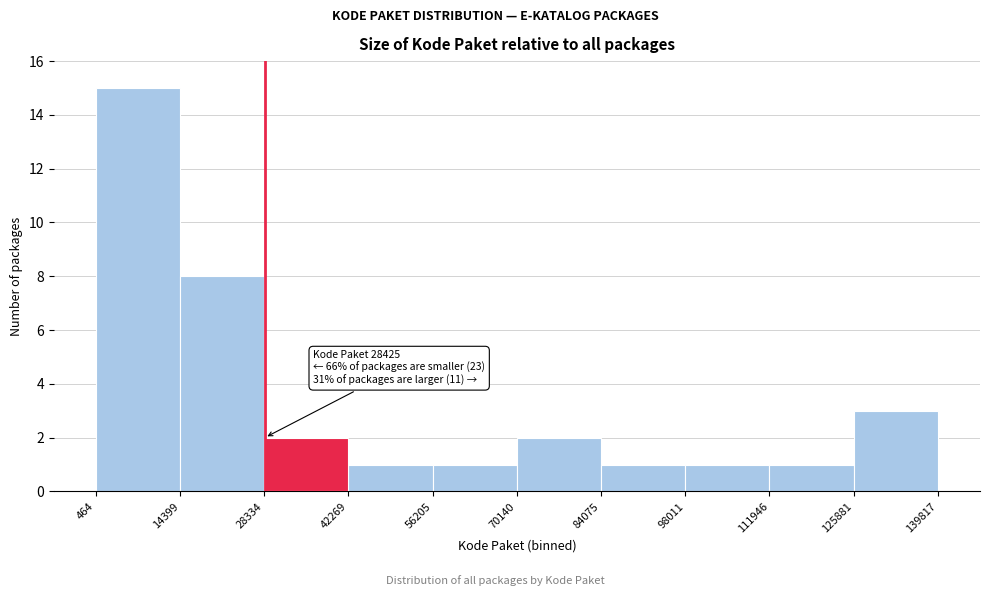

Over which range of the x-axis is the bar tallest?

464 to 14399